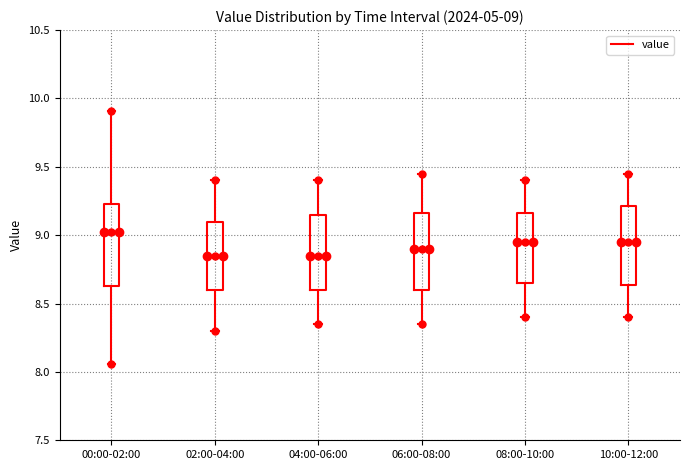

Which box's median line is the highest?

00:00-02:00